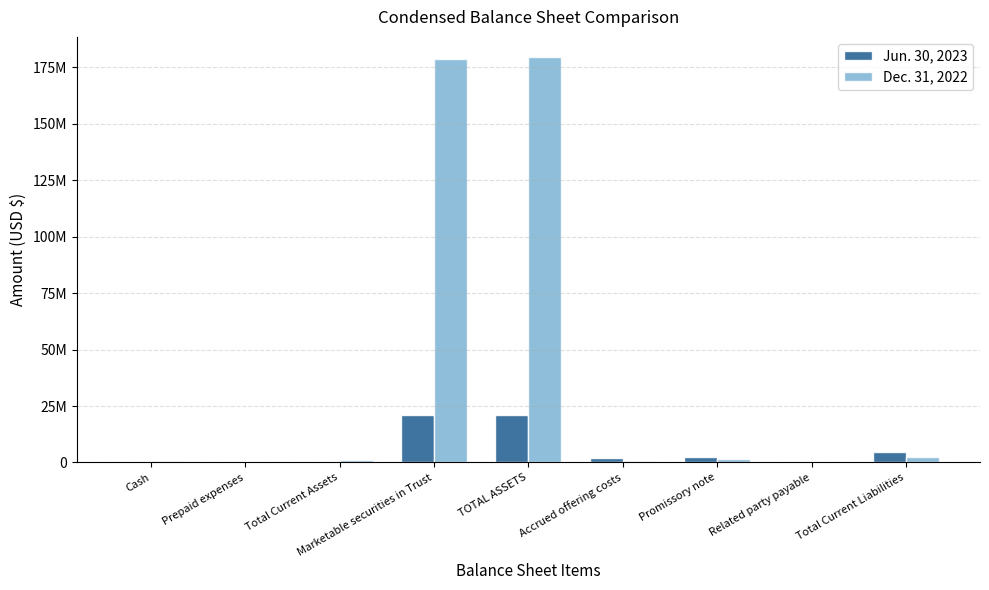

Are the bars grouped side by side (vs. stacked)?

Yes